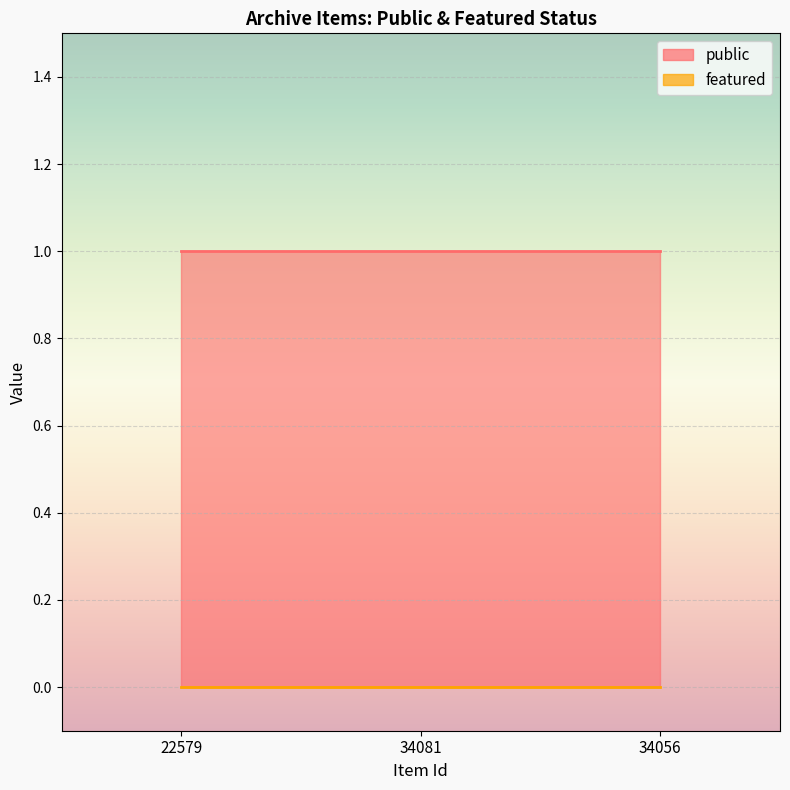

Rank the series by their average value, from lowest to highest.

featured, public